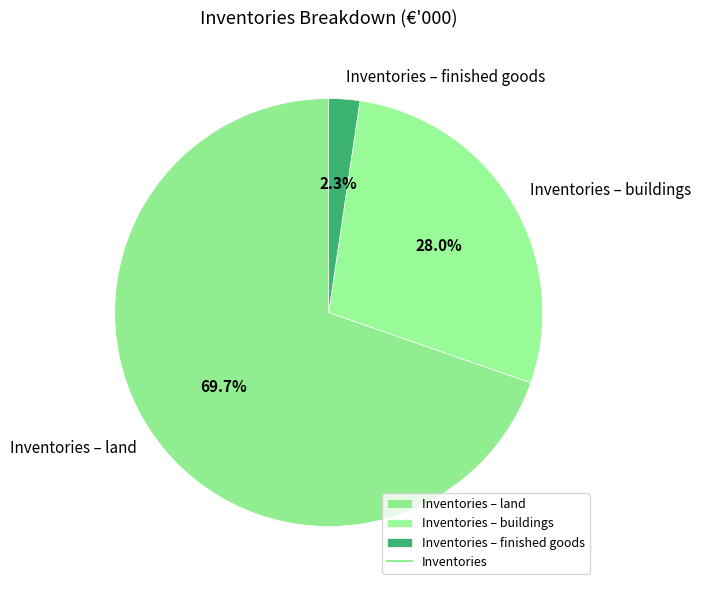

What is the total percentage of Inventories – land and Inventories – buildings?

97.7%